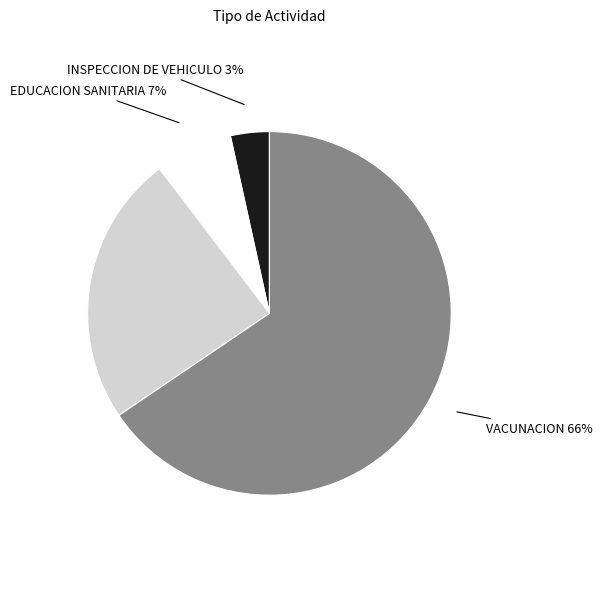

Is there a majority slice in this chart?

Yes